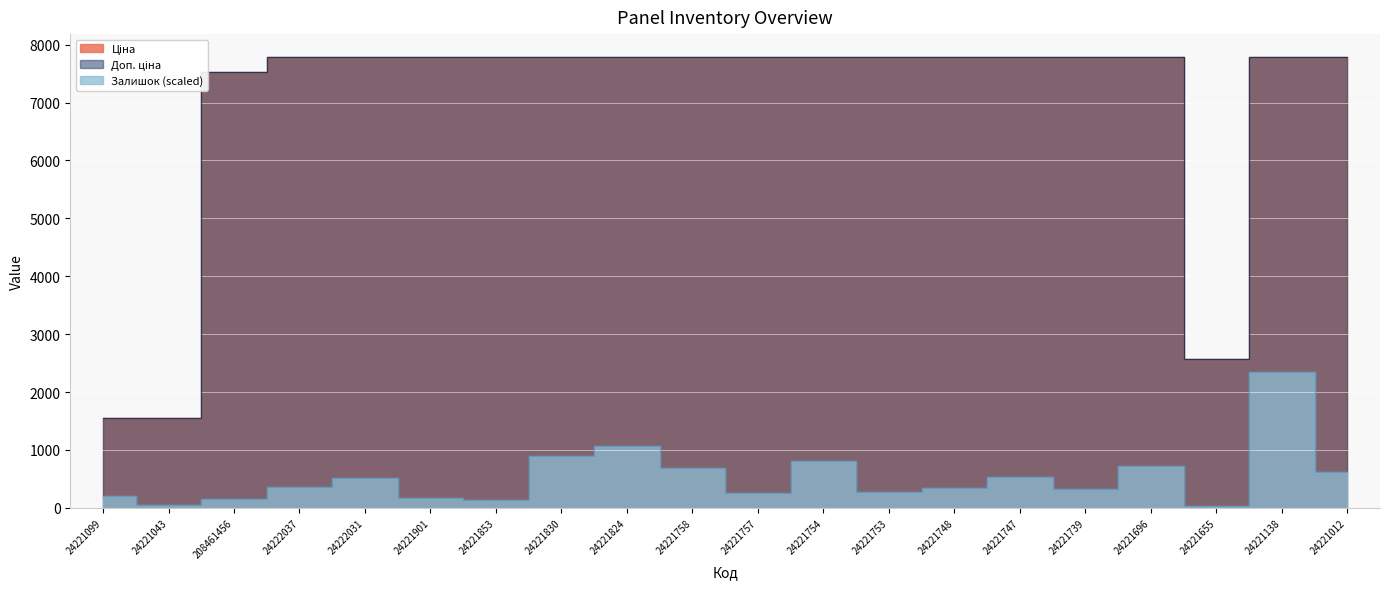

How many data points in Доп. ціна are above 7792?

16